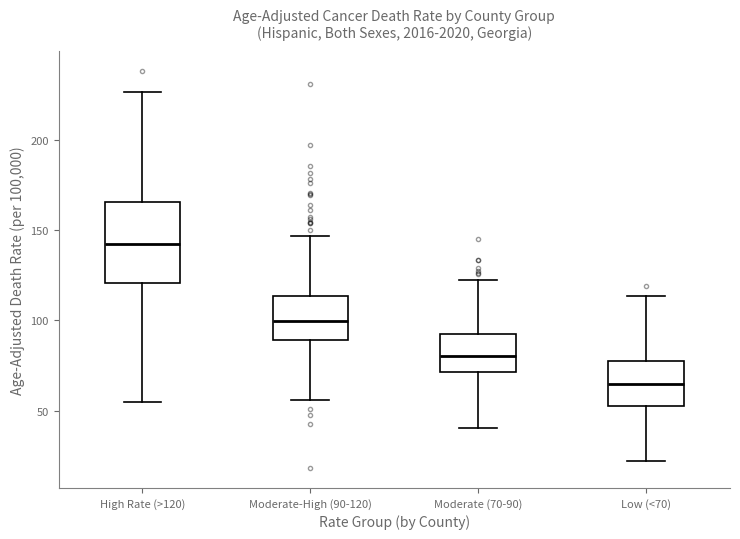

Reading left to right, read every box against the y-axis: the position of its median line, the range the box covers, and the ends of its whiskers. The values are not printed on the chart, so give them approximately, as read against the axis.

High Rate (>120): median 140, box 120 to 165, whiskers 55 to 225
Moderate-High (90-120): median 100, box 90 to 115, whiskers 55 to 145
Moderate (70-90): median 80, box 70 to 90, whiskers 40 to 125
Low (<70): median 65, box 50 to 75, whiskers 20 to 115